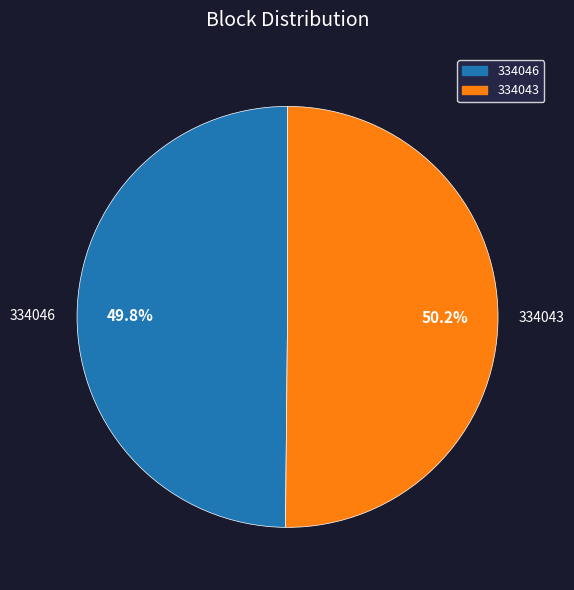

Approximately how many times larger is the value at 334043 compared to 334046?

1.0